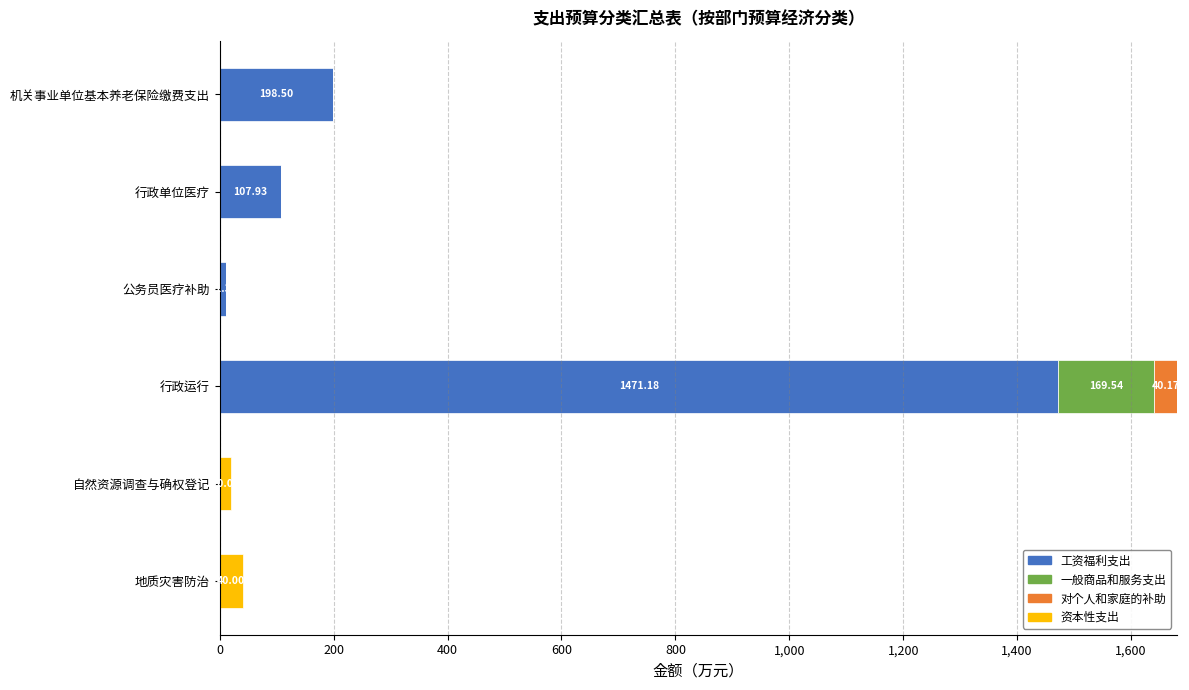

Which category has the highest value in the 工资福利支出 series?

行政运行